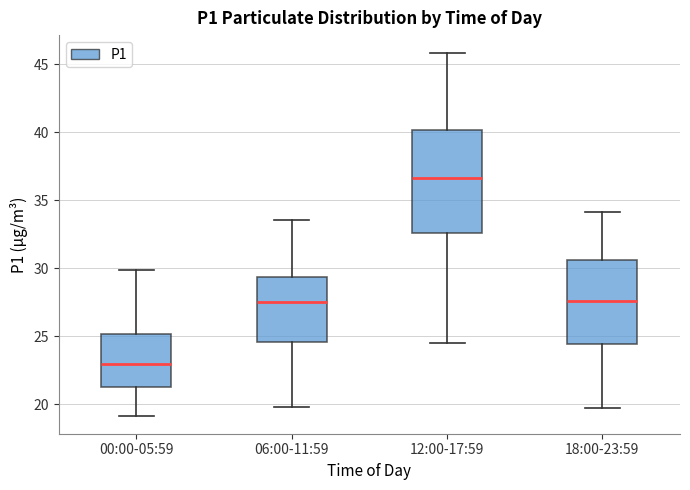

Reading left to right, transcribe this box plot: for each box, give where its median line is, the range the box spans, and where its two whiskers end, as read against the y-axis. The values are not printed on the chart, so give them approximately, as read against the axis.

00:00-05:59: median 23.0, box 21.5 to 25.0, whiskers 19.0 to 30.0
06:00-11:59: median 27.5, box 24.5 to 29.5, whiskers 20.0 to 33.5
12:00-17:59: median 36.5, box 32.5 to 40.0, whiskers 24.5 to 46.0
18:00-23:59: median 27.5, box 24.5 to 30.5, whiskers 19.5 to 34.0